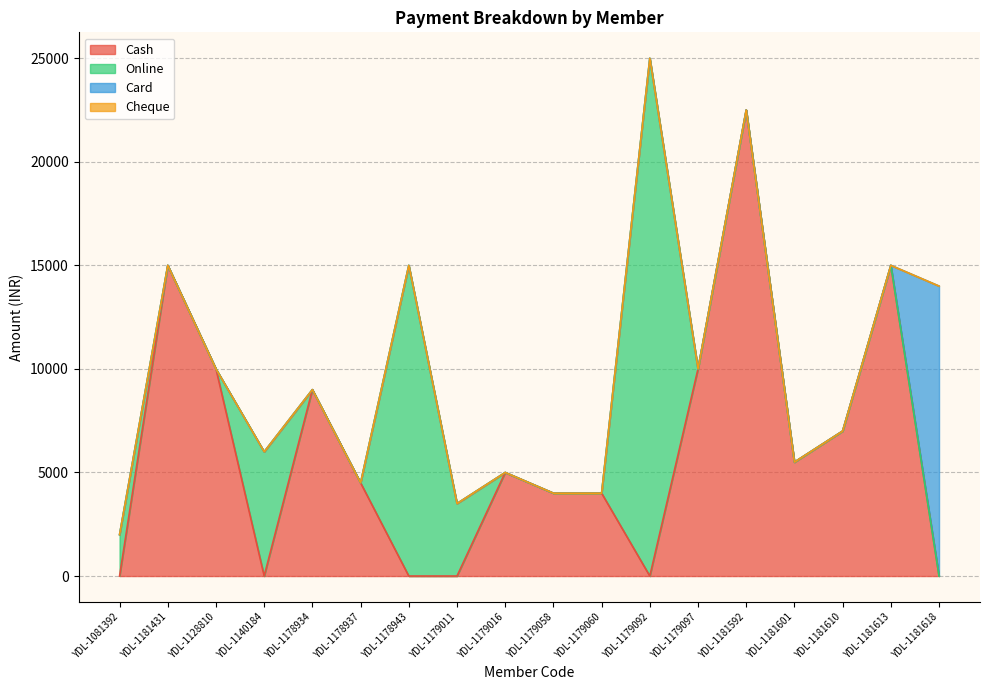

How many values in the Card series exceed 0?

1